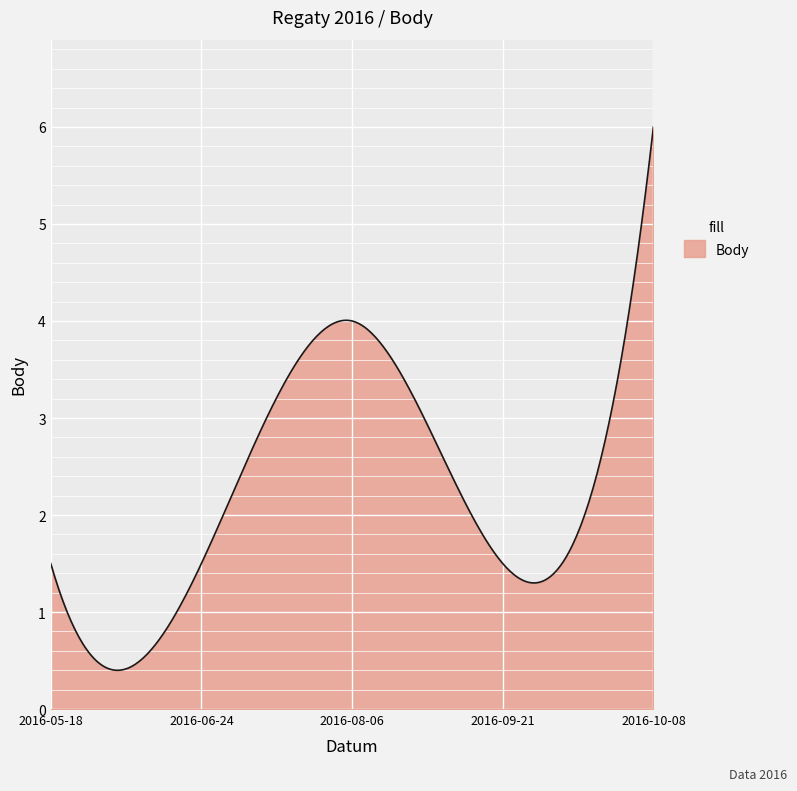

What is the maximum value shown in the chart?

6.0